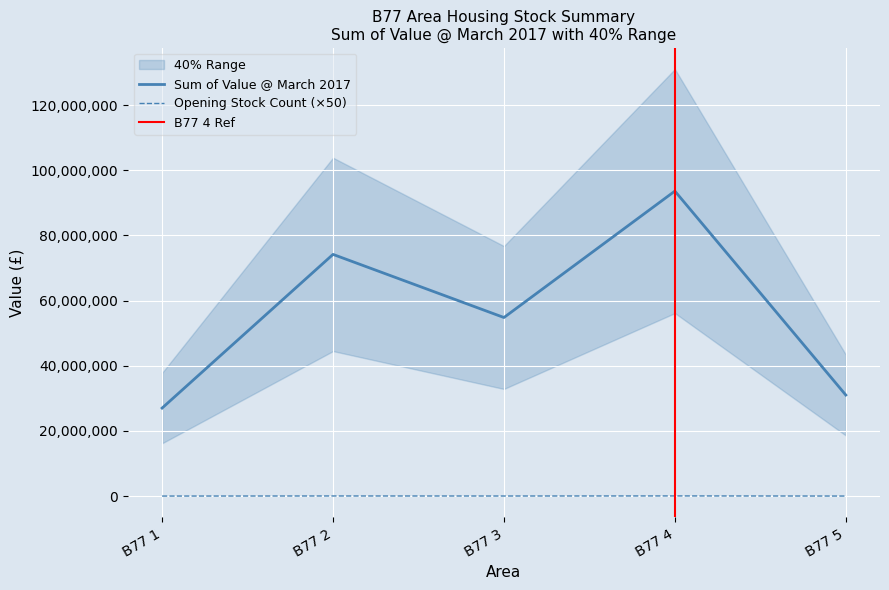

True or false: Sum of EUVSH @ March 2017 (40%) and Count of Occupied cross at least once.

False